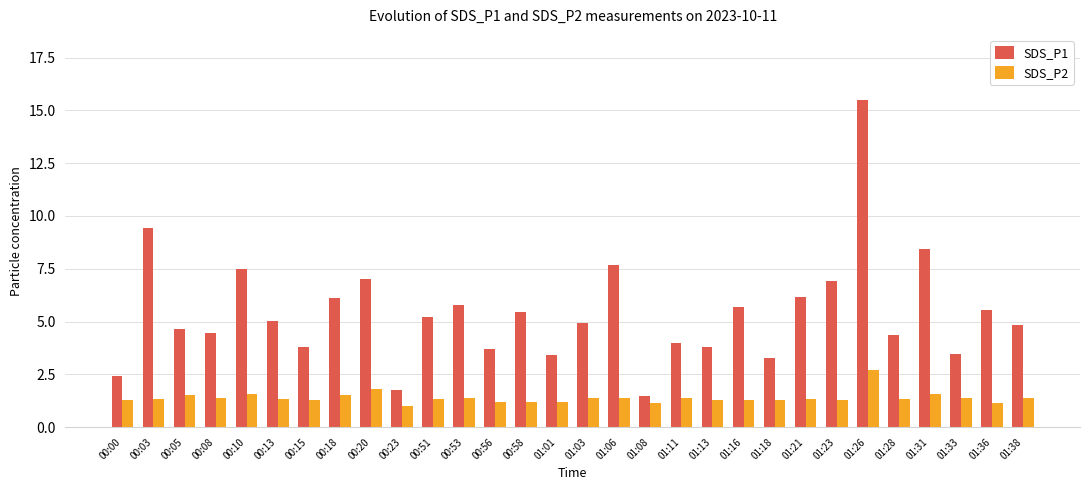

List the series in order of their overall mean, lowest first.

SDS_P2, SDS_P1